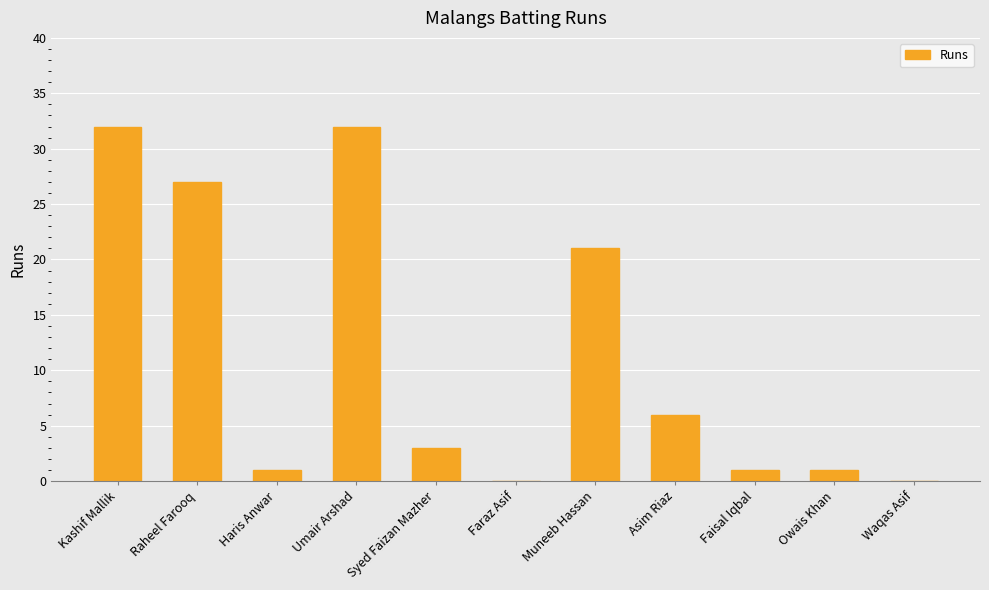

Is it true that the value at Syed Faizan Mazher is 3?

True